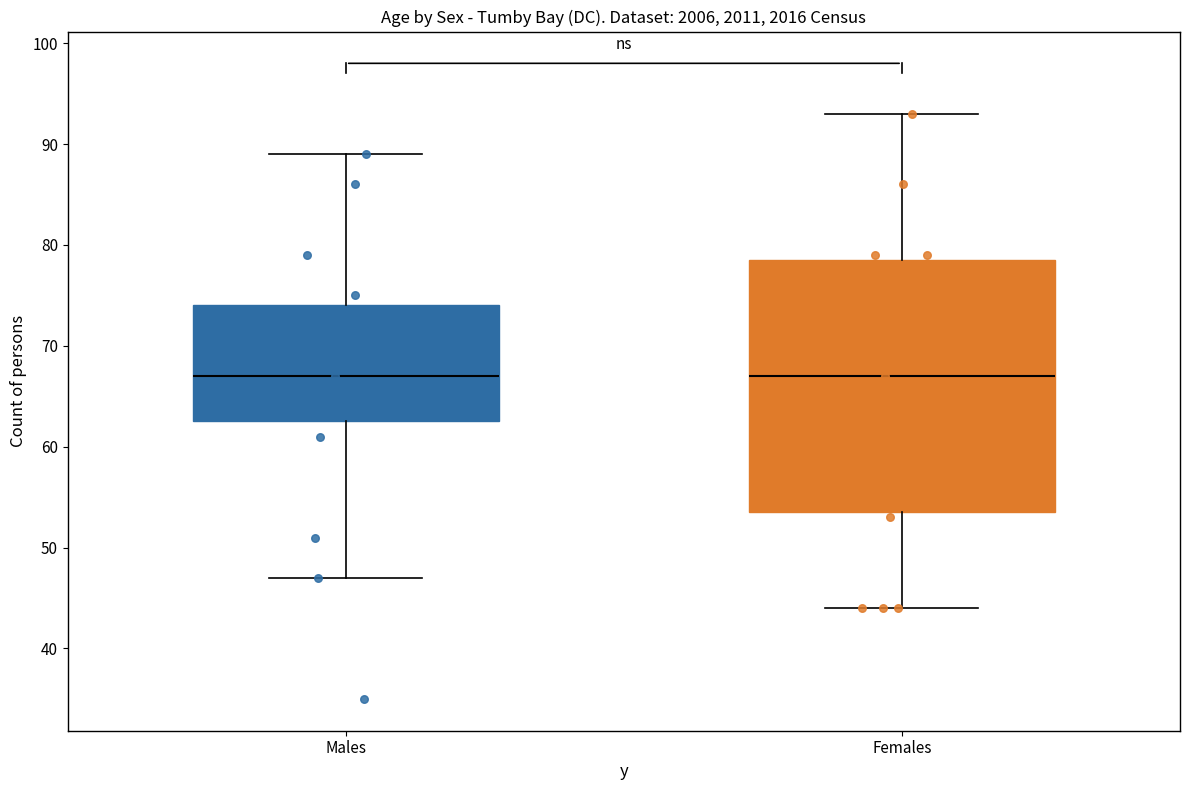

Reading left to right, read every box against the y-axis: the position of its median line, the range the box covers, and the ends of its whiskers. The values are not printed on the chart, so give them approximately, as read against the axis.

Males: median 67, box 63 to 74, whiskers 47 to 89
Females: median 67, box 54 to 79, whiskers 44 to 93